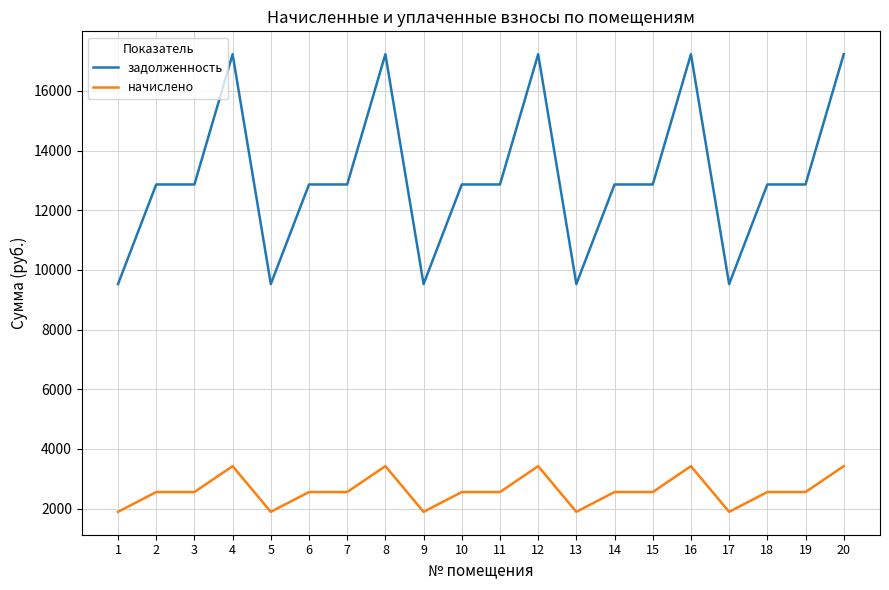

Reading left to right, what are all the values shown in this chart?

задолженность: 1=9527.3	2=12865.7	3=12865.7	4=17231.3	5=9527.3	6=12865.7	7=12865.7	8=17231.3	9=9527.3	10=12865.7	11=12865.7	12=17231.3	13=9527.3	14=12865.7	15=12865.7	16=17231.3	17=9527.3	18=12865.7	19=12865.7	20=17231.3
начислено: 1=1893.2	2=2556.6	3=2556.6	4=3424.1	5=1893.2	6=2556.6	7=2556.6	8=3424.1	9=1893.2	10=2556.6	11=2556.6	12=3424.1	13=1893.2	14=2556.6	15=2556.6	16=3424.1	17=1893.2	18=2556.6	19=2556.6	20=3424.1